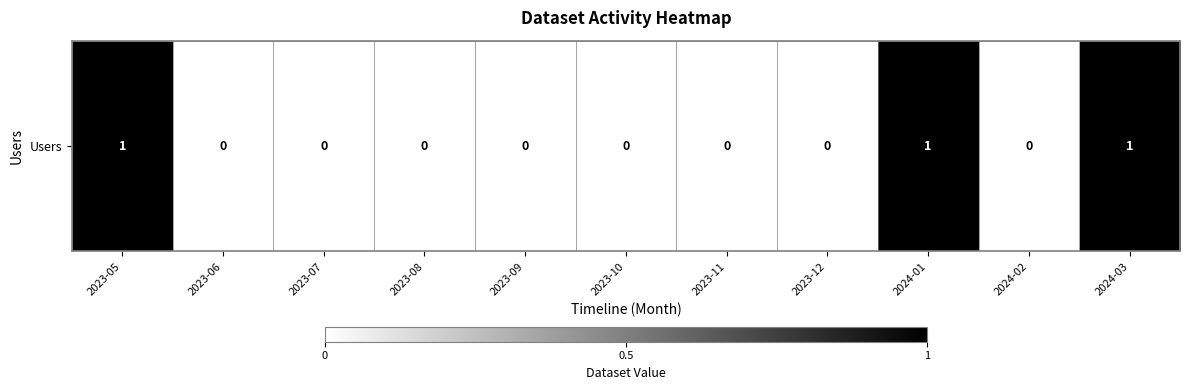

Is it true that the value at 2023-10 is 0?

True